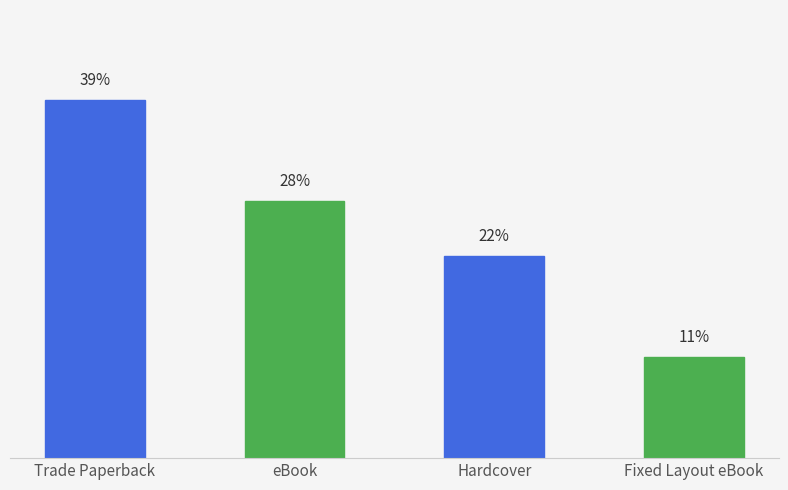

Which label corresponds to the largest value in the chart?

Trade Paperback